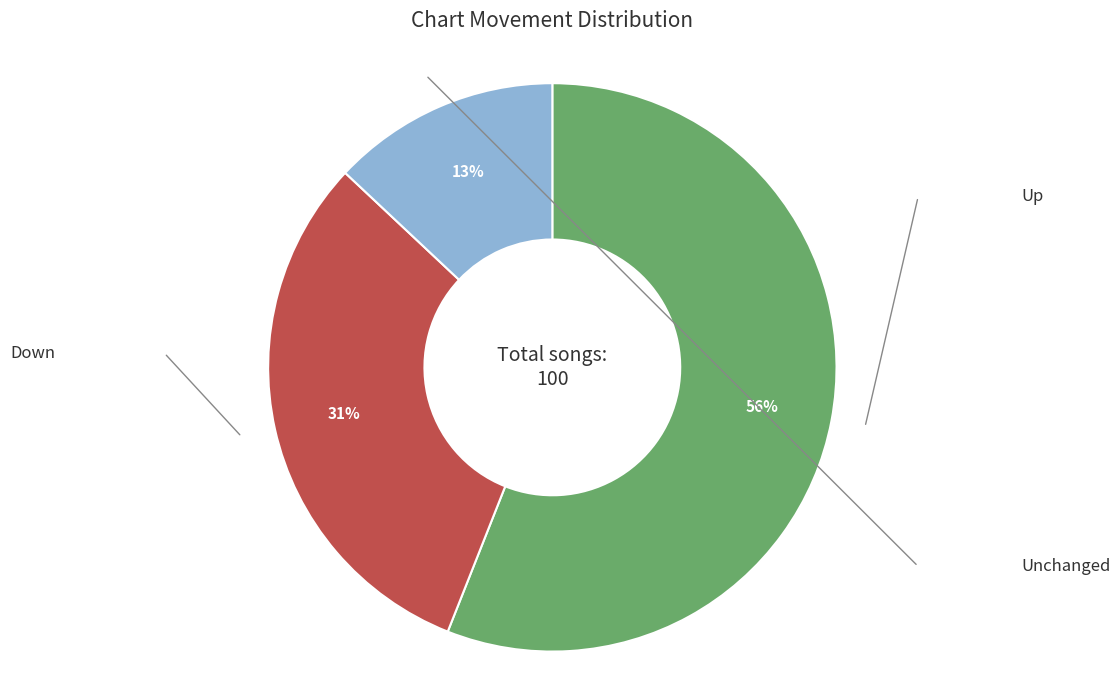

To the nearest percent, what is the average slice percentage?

33%